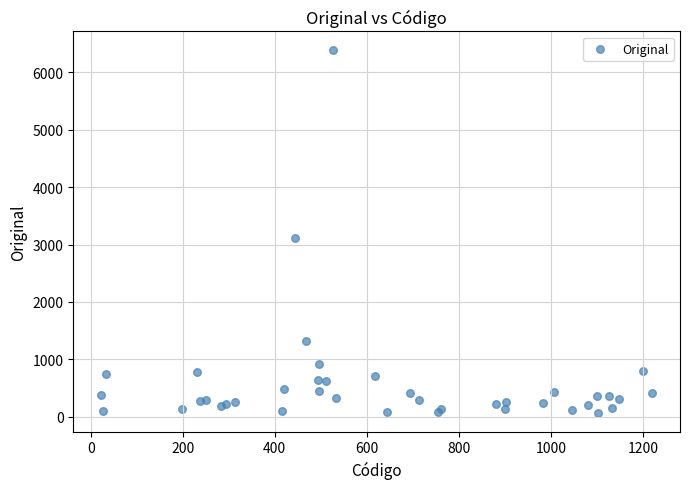

What Y value in the scatter plot is closest to 3226?

3119.5